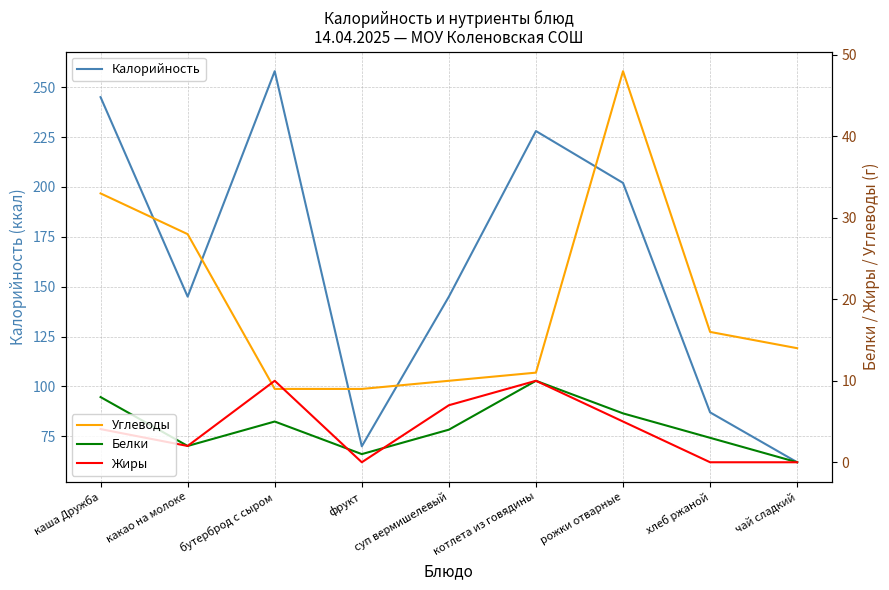

Count the Белки values in the range 2 to 6.

5